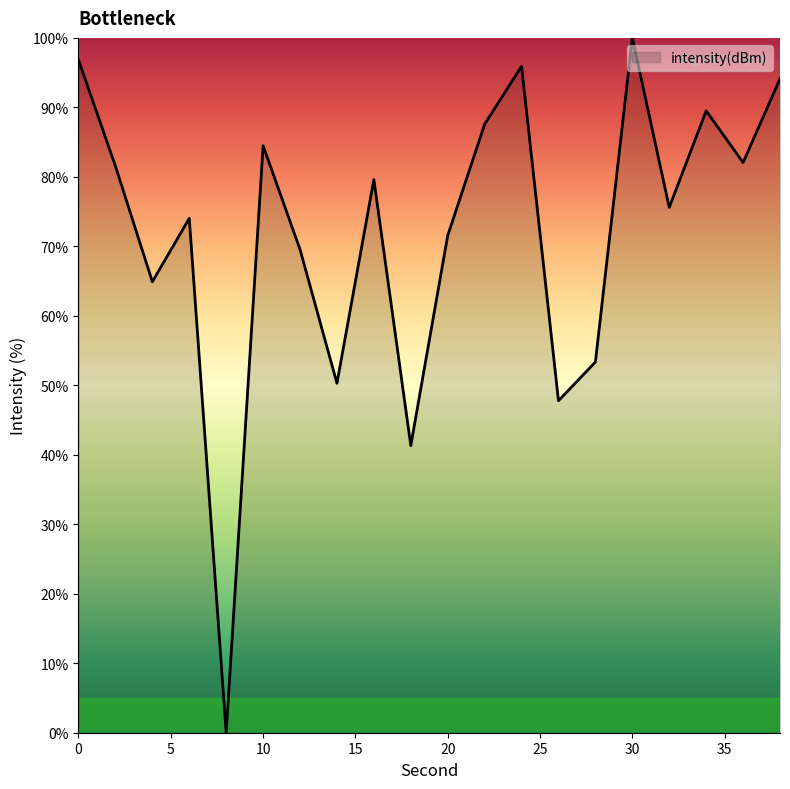

Does the chart have visible grid lines?

No